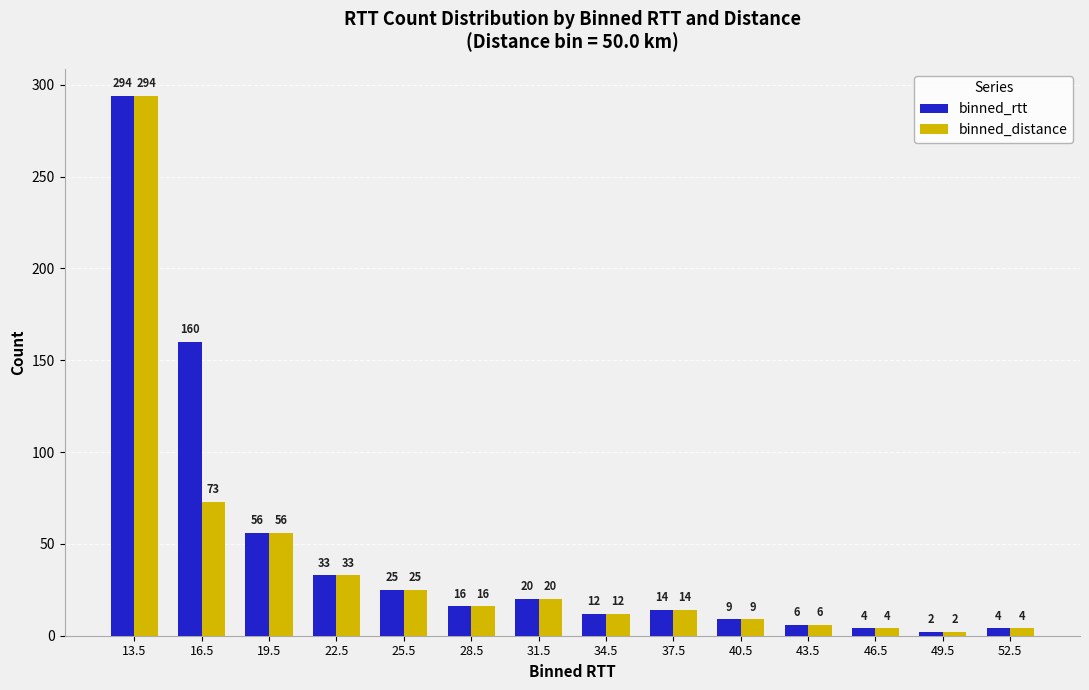

How many groups of bars are there?

14